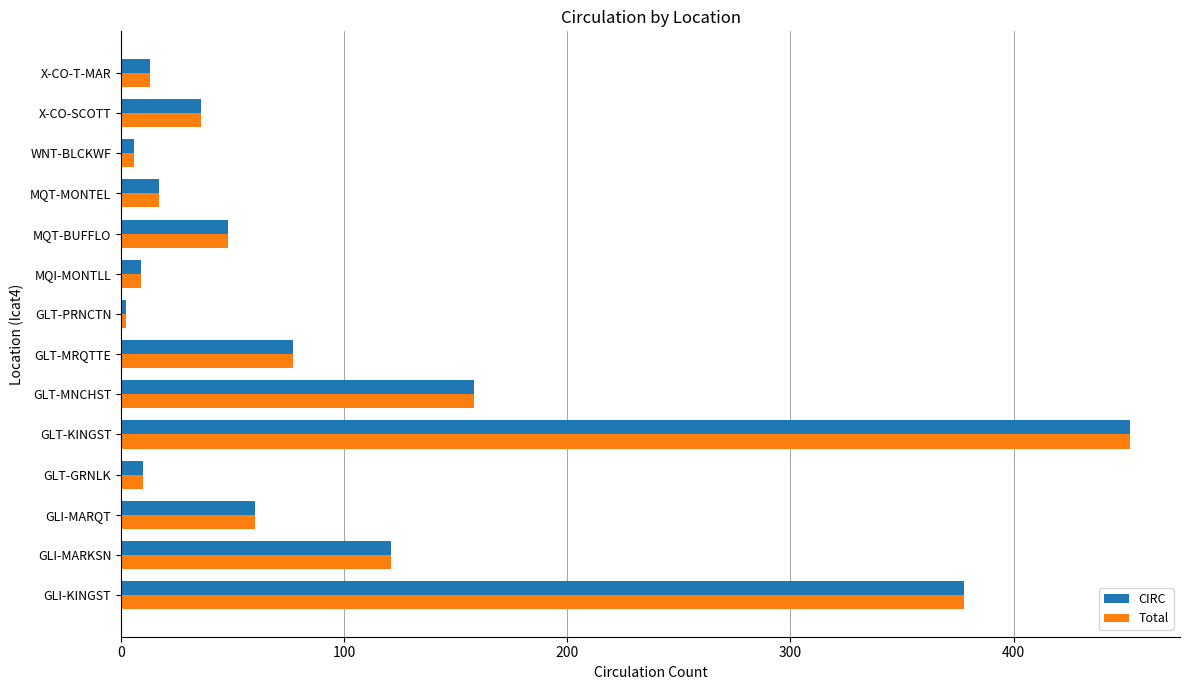

At which category does the chart reach its peak across all series?

GLT-KINGST